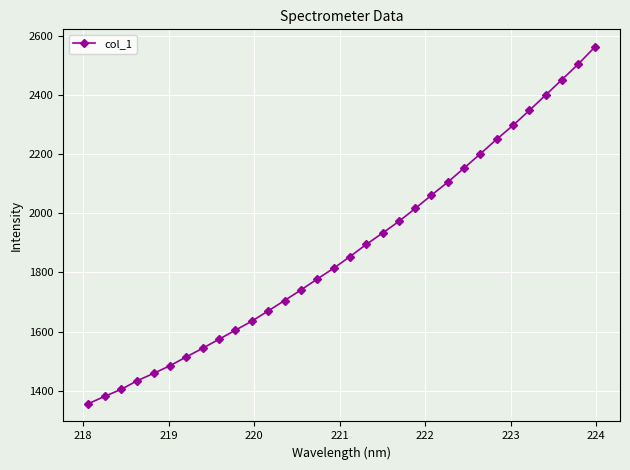

Reading left to right, what are all the values shown in this chart?

1356.0	1380.5	1404.2	1433.8	1458.5	1484.6	1514.3	1543.8	1574.1	1604.7	1635.2	1669.7	1705.0	1740.5	1777.7	1813.9	1853.5	1894.7	1933.2	1972.7	2016.5	2061.7	2105.9	2153.5	2202.1	2251.1	2298.2	2348.8	2400.8	2453.0	2505.7	2562.7